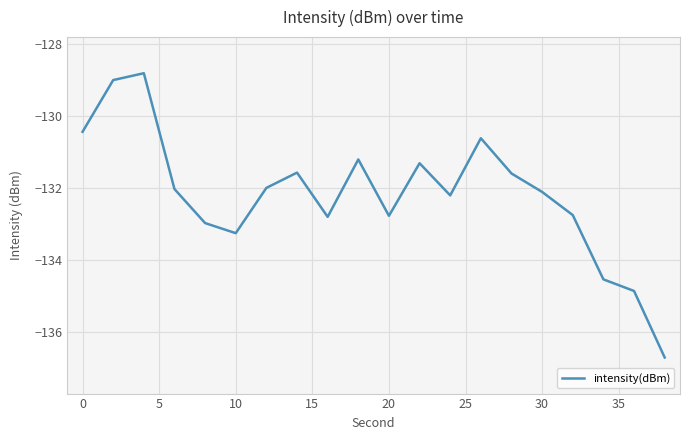

What is the difference between the maximum and minimum values?

7.9